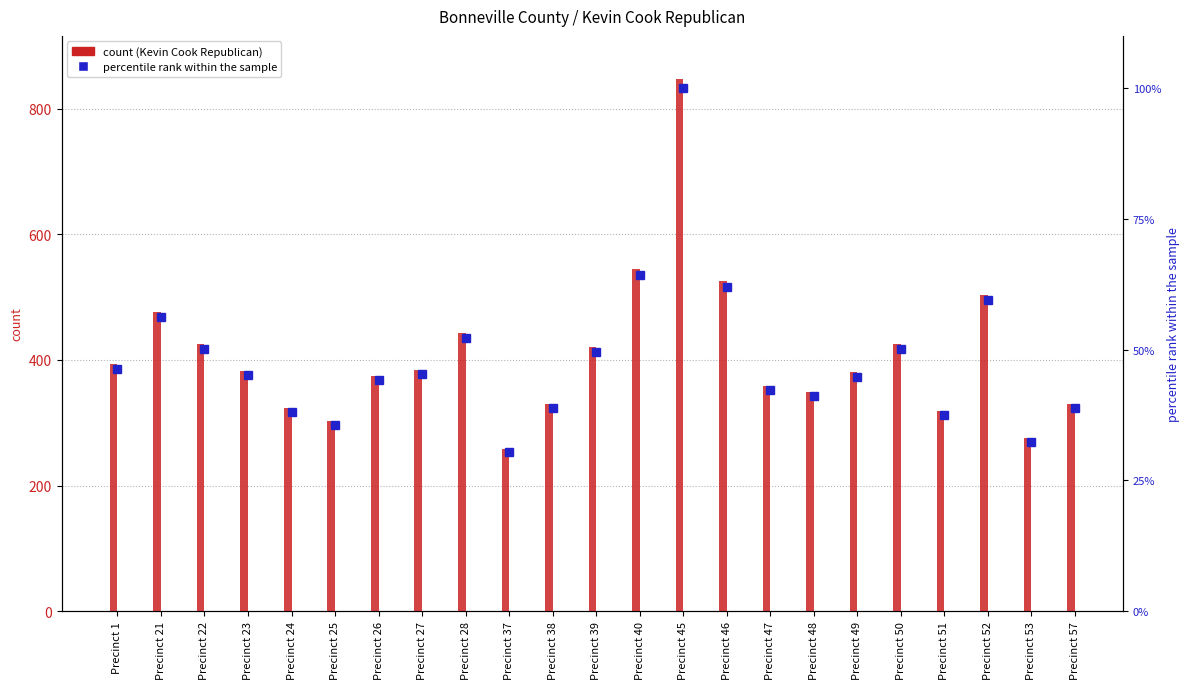

Which series has the largest total across all categories?

Kevin Cook Republican